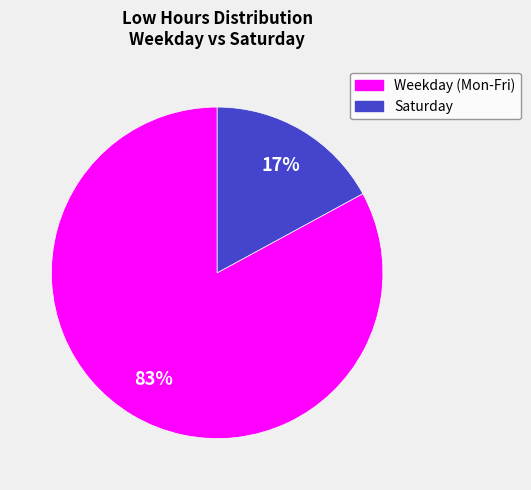

Does any single category account for the majority?

Yes